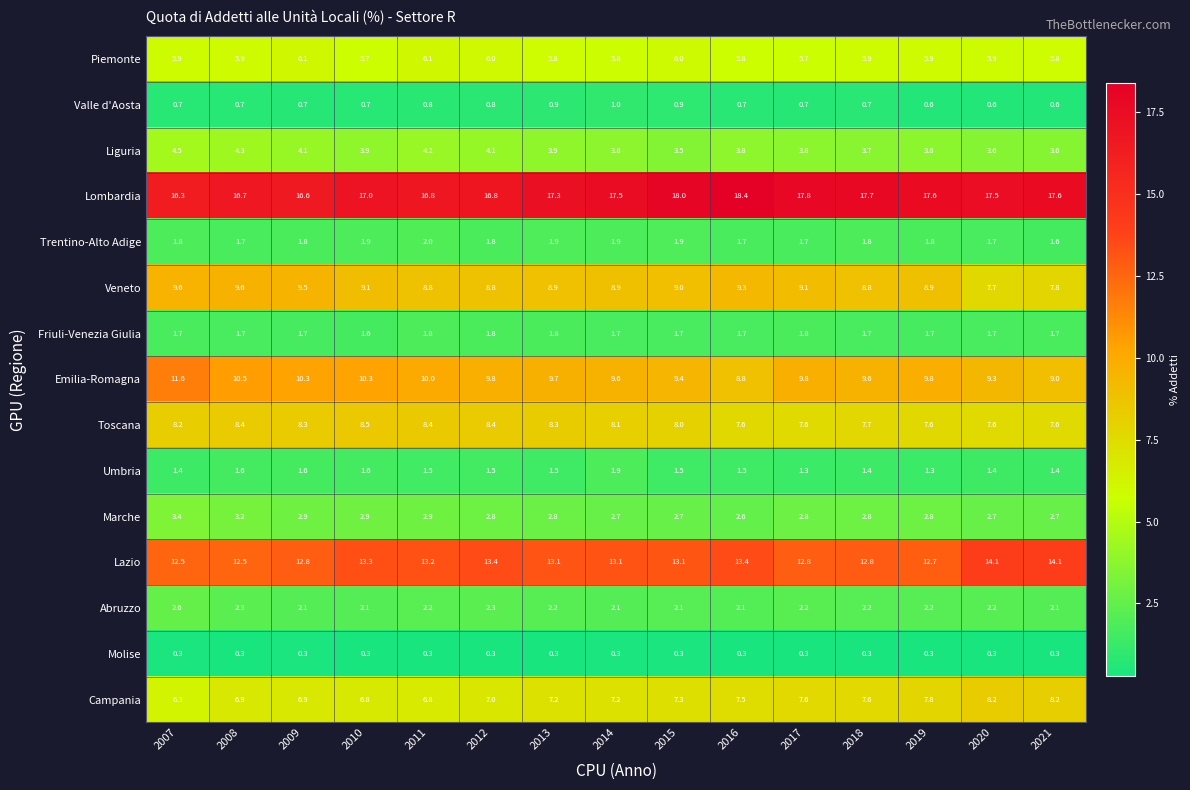

Count the number of data series in this chart.

15